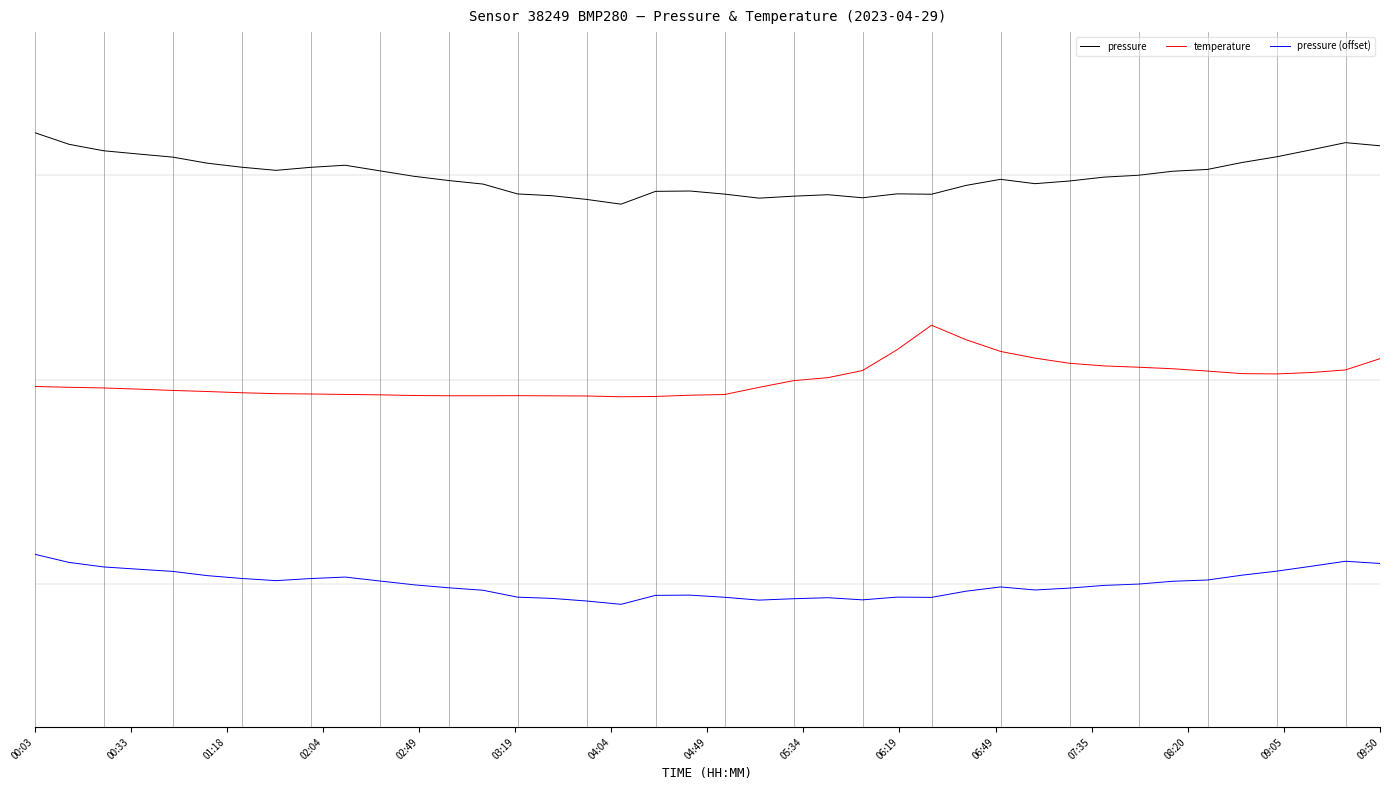

Is this an area chart (filled region under the line)?

No